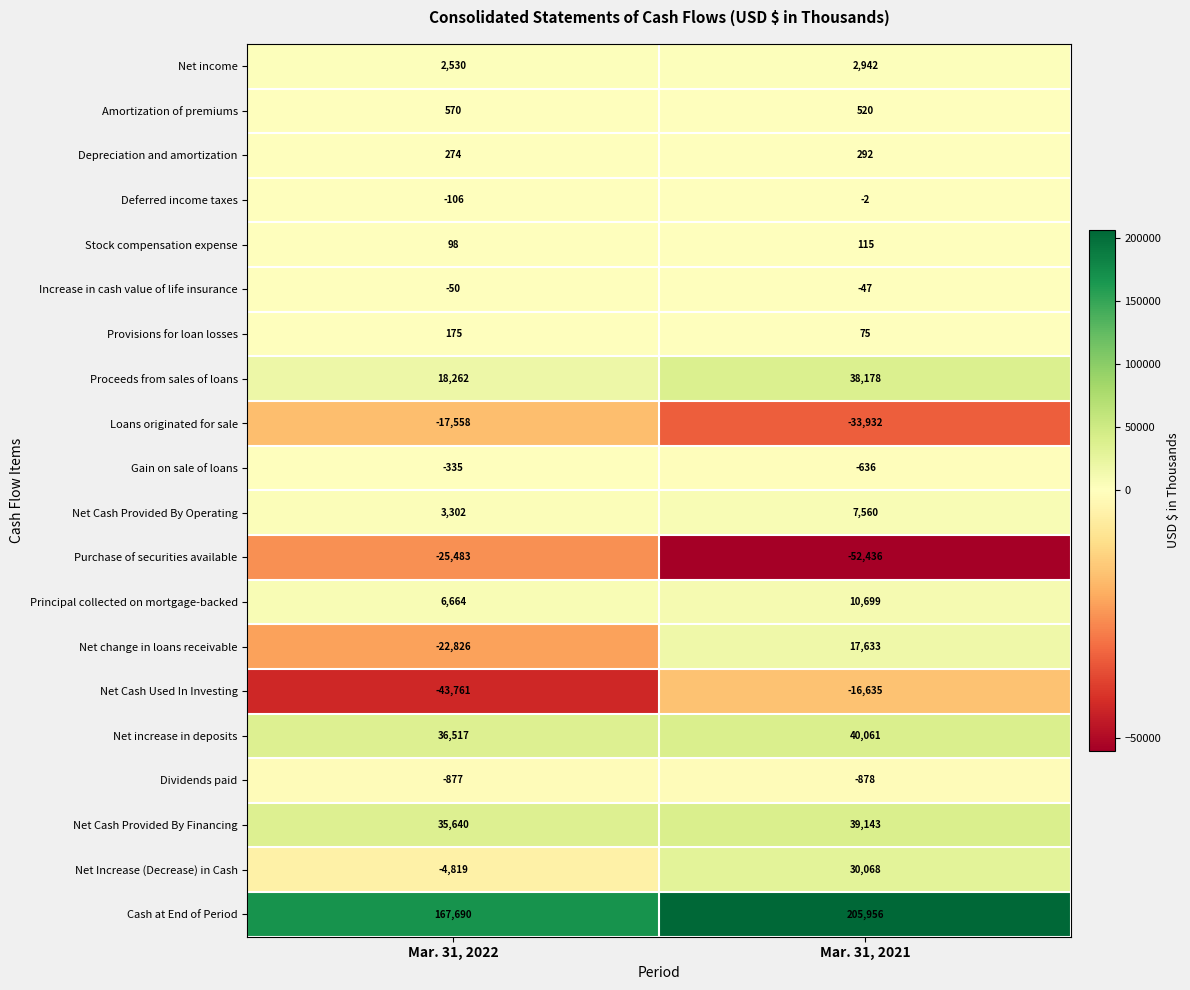

At which category is the sum across all series the highest?

Mar. 31, 2021